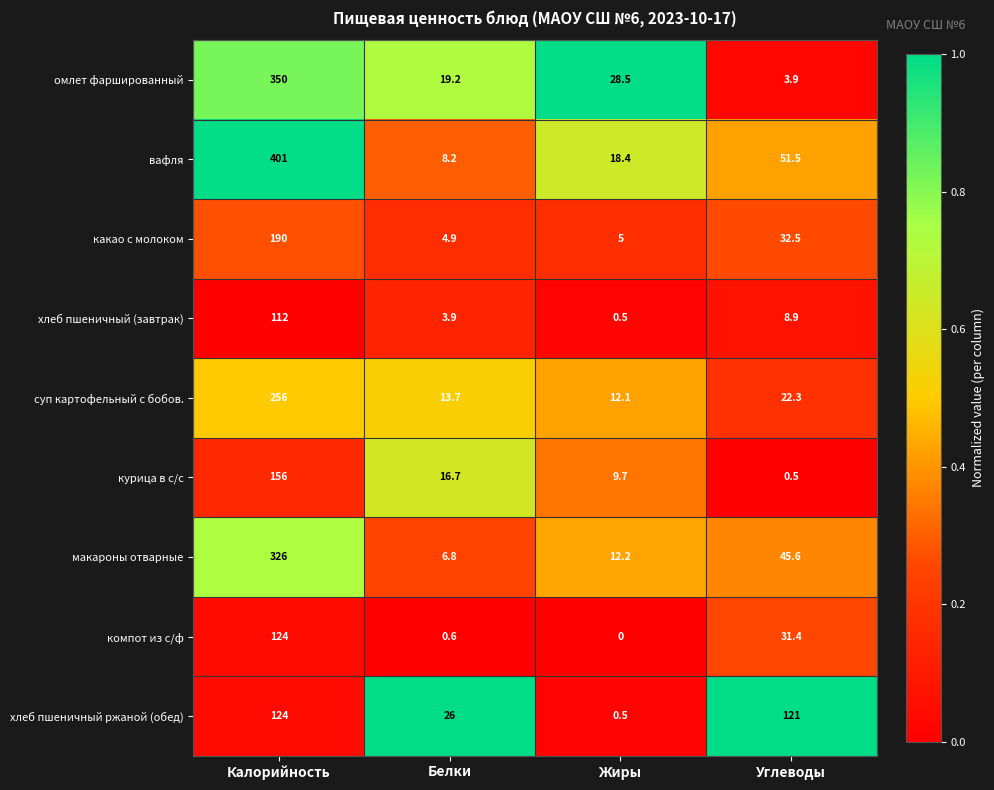

Which category has the highest value across all series?

Калорийность